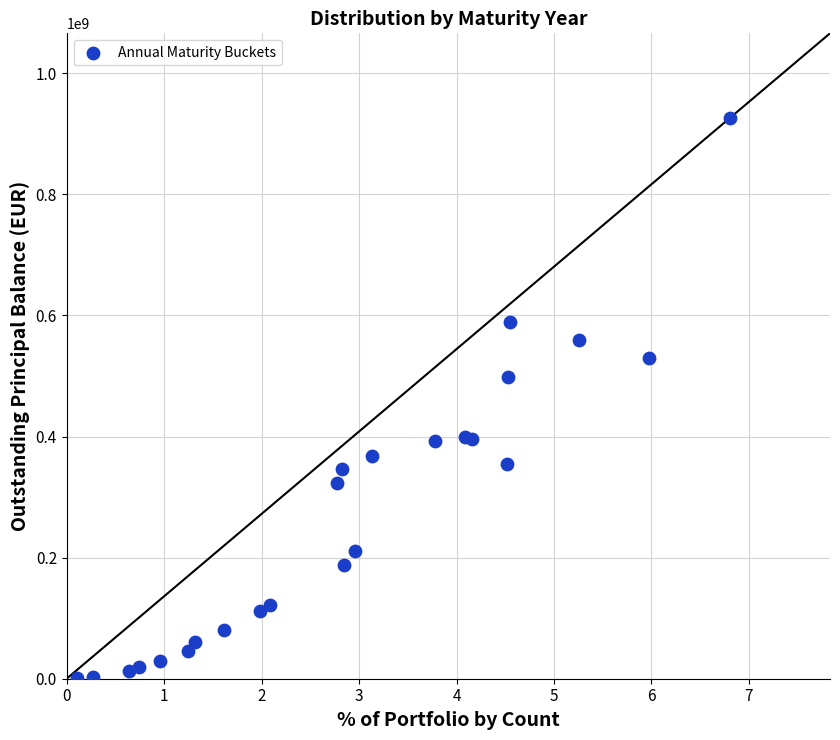

What Y value in the scatter plot is closest to 463911671?

497567597.9